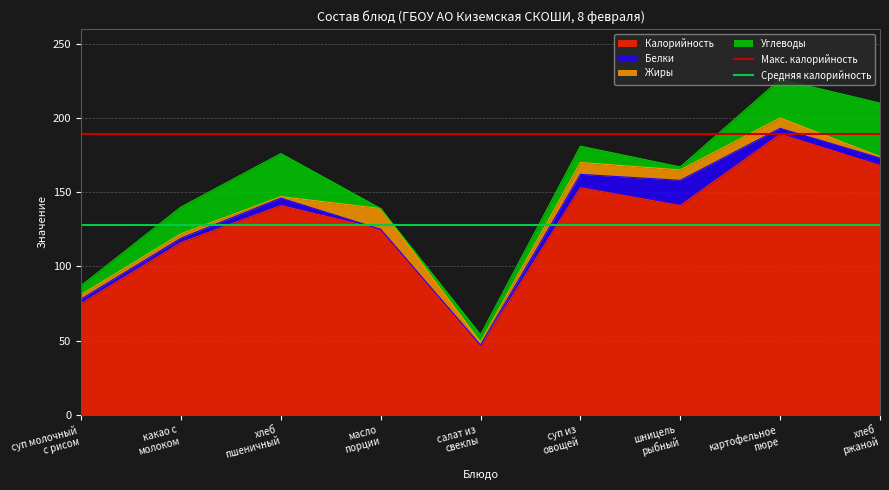

What is the minimum value for Калорийность?

46